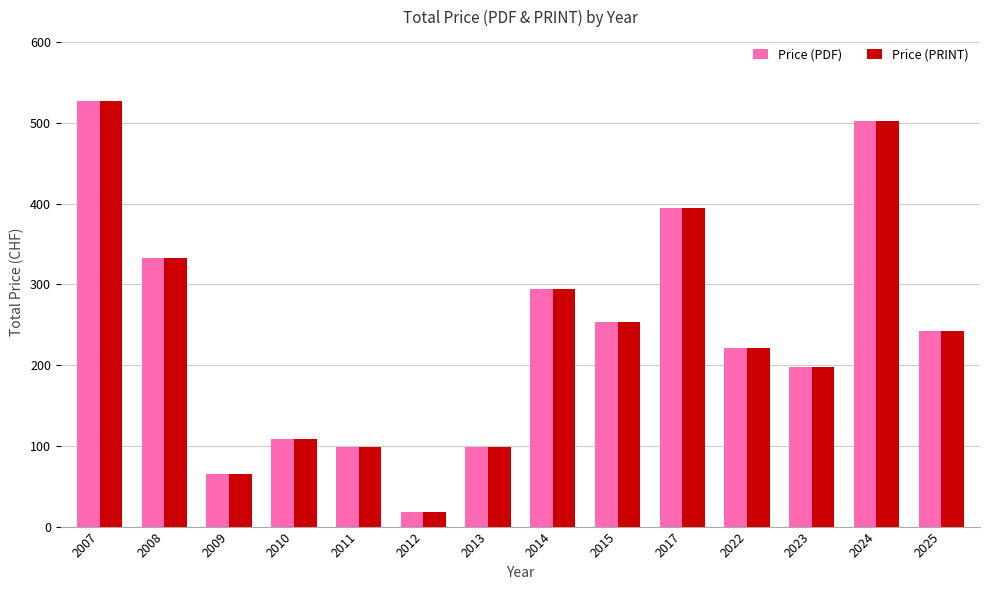

Reading right to left, transcribe all the data shown in this chart.

Price (PDF): 242	502	198	221	395	253	294	98	18	98	108	65	332	527
Price (PRINT): 242	502	198	221	395	253	294	98	18	98	108	65	332	527